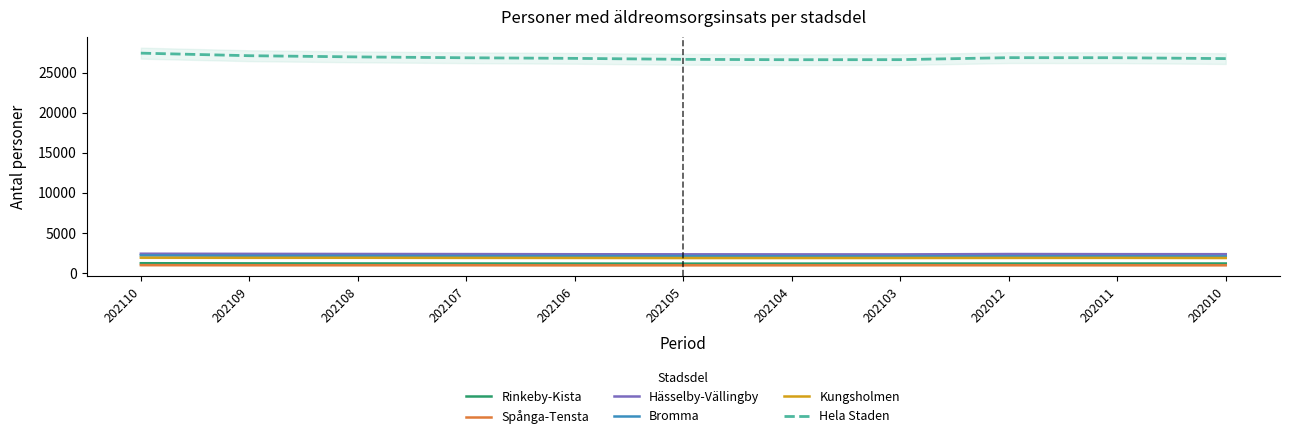

Reading left to right, list all the values displayed in this chart.

Rinkeby-Kista: 1212	1193	1182	1177	1168	1159	1164	1172	1170	1173	1178
Spånga-Tensta: 972	959	960	960	949	954	954	961	959	955	954
Hässelby-Vällingby: 2399	2381	2366	2354	2334	2325	2317	2312	2361	2344	2341
Bromma: 2190	2141	2137	2109	2107	2101	2079	2077	2078	2080	2072
Kungsholmen: 1900	1891	1896	1883	1875	1862	1864	1868	1879	1885	1867
Hela Staden: 27449	27129	26979	26873	26797	26675	26629	26637	26886	26879	26768